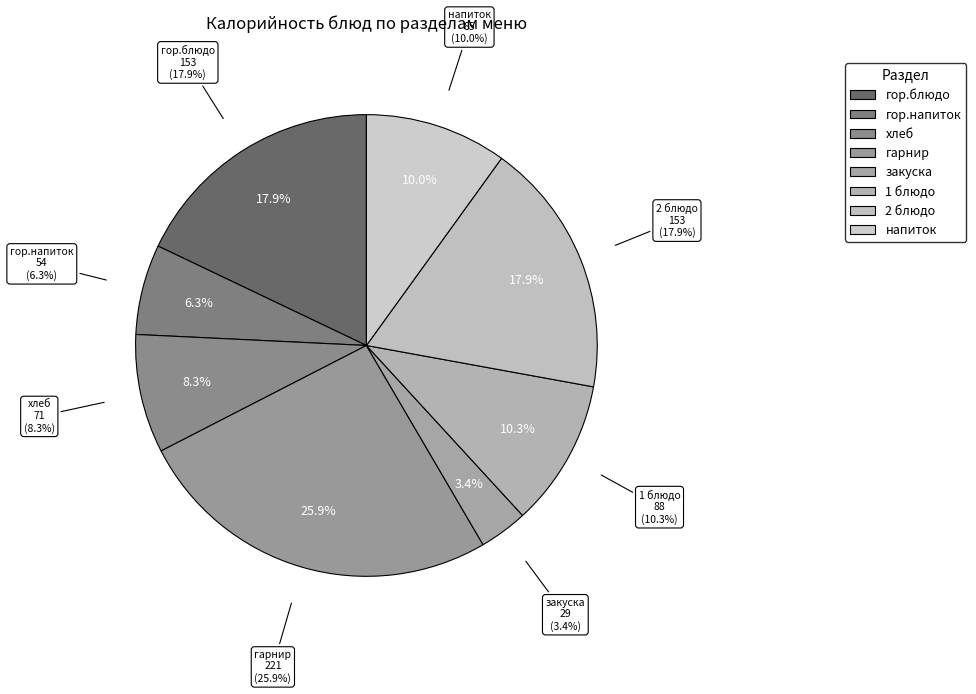

How many segments does this pie chart have?

8